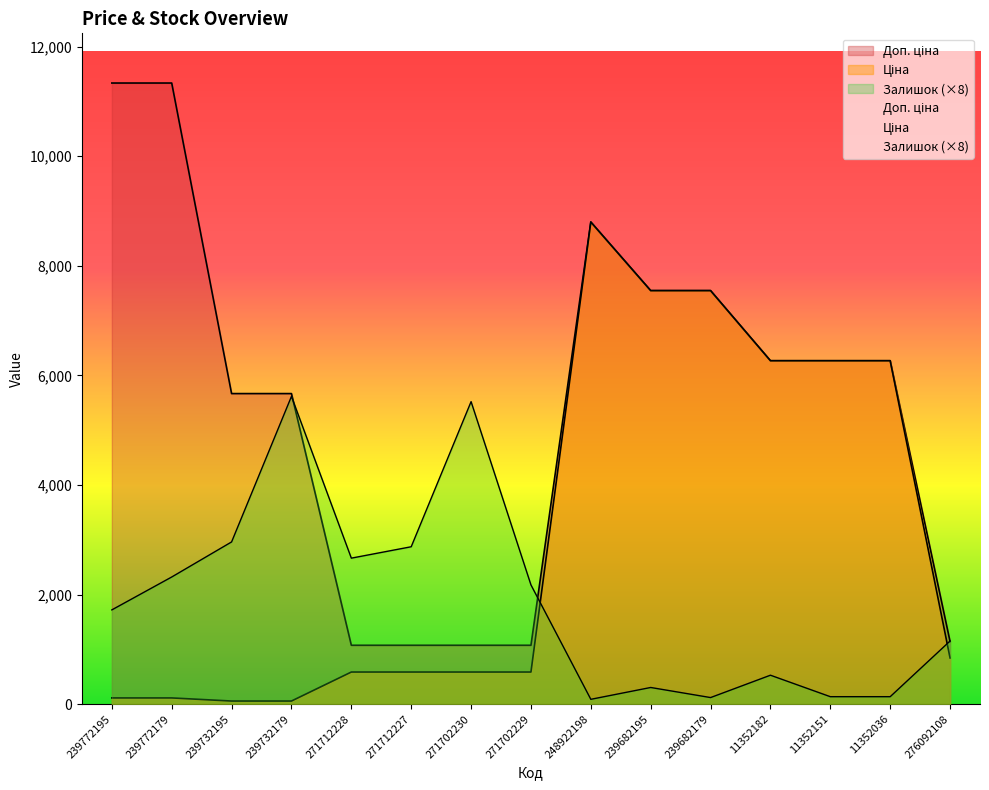

What position from the right is 239772195?

15